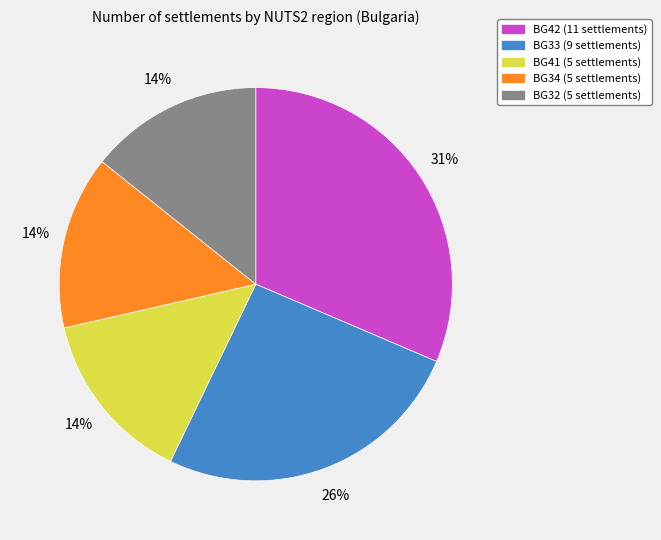

To the nearest percent, what is the average slice percentage?

20%